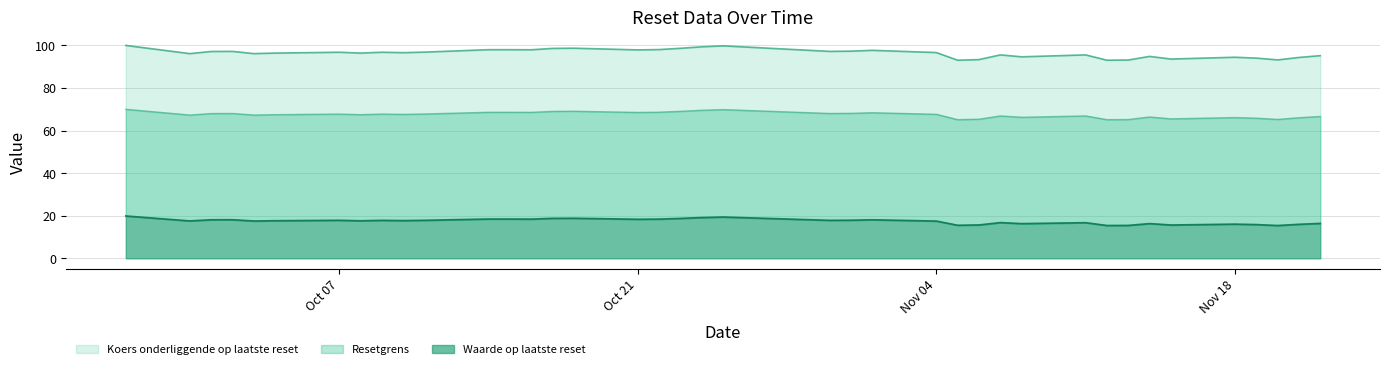

The Koers onderliggende op laatste reset series shows 67.6 at 2024-10-10. True or false?

True